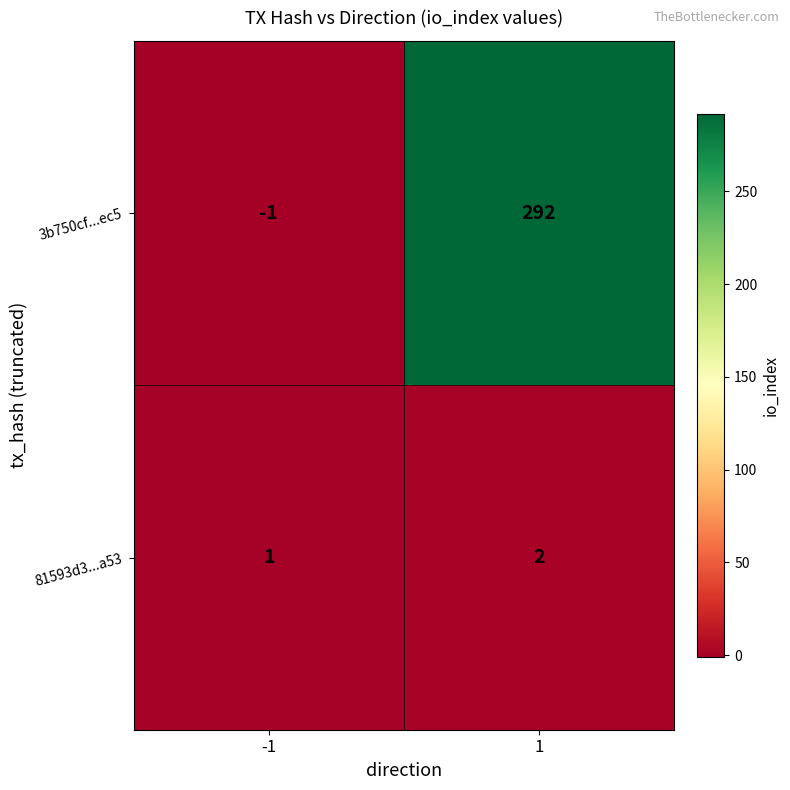

List the series in order of their overall mean, highest first.

3b750cf...ec5, 81593d3...a53